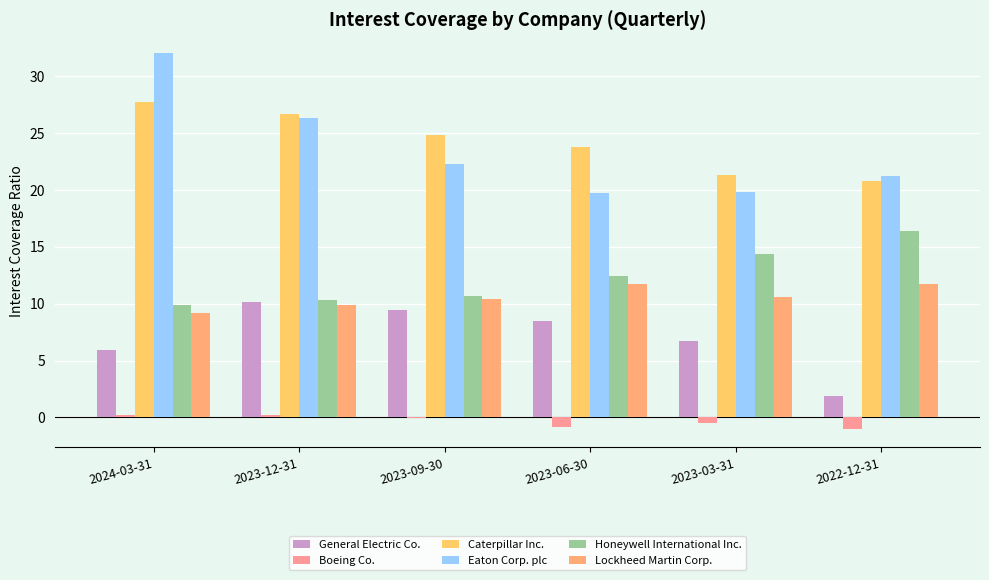

Is the value of Caterpillar Inc. at 2022-12-31 greater than the value of Boeing Co. at 2024-03-31?

Yes